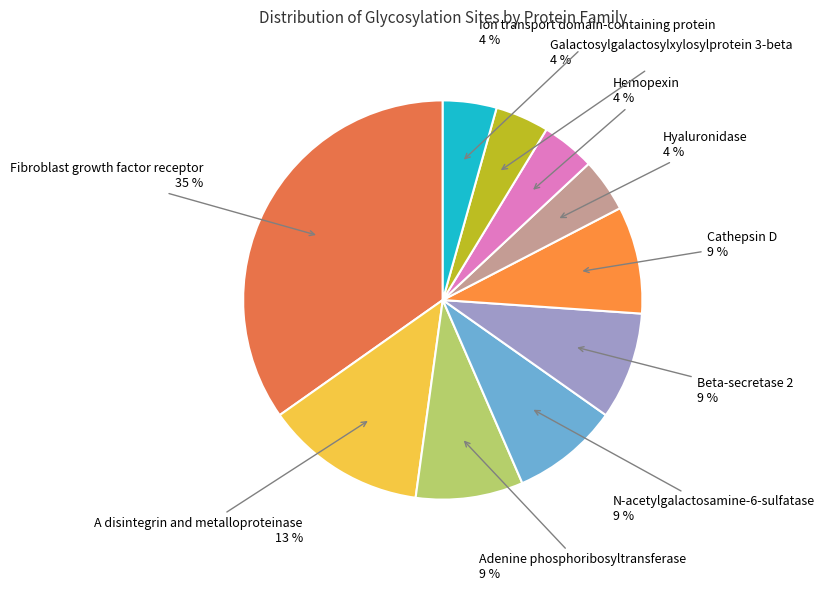

How many slices are in this pie chart?

10